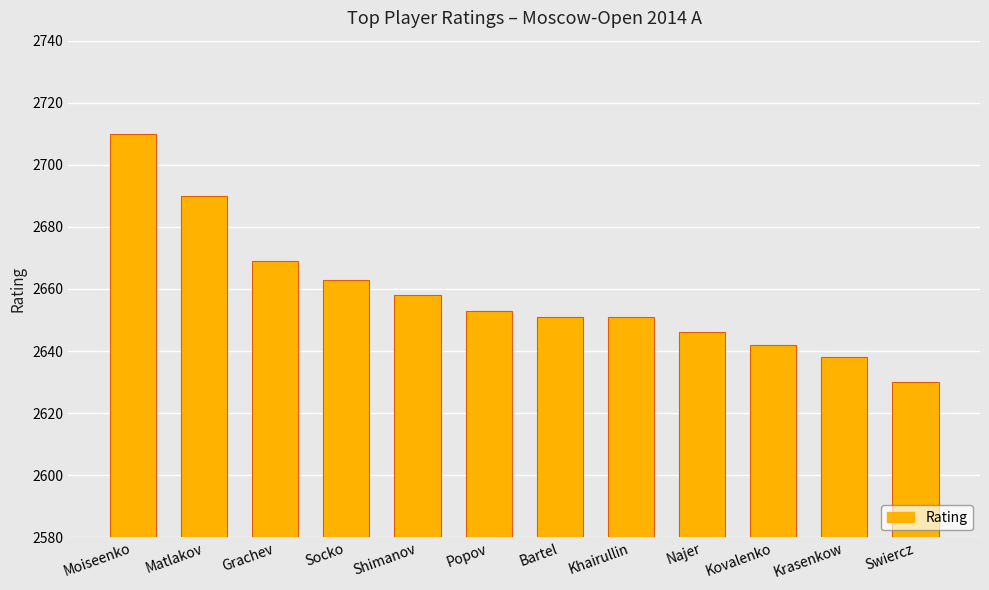

Which label corresponds to the largest value in the chart?

Moiseenko